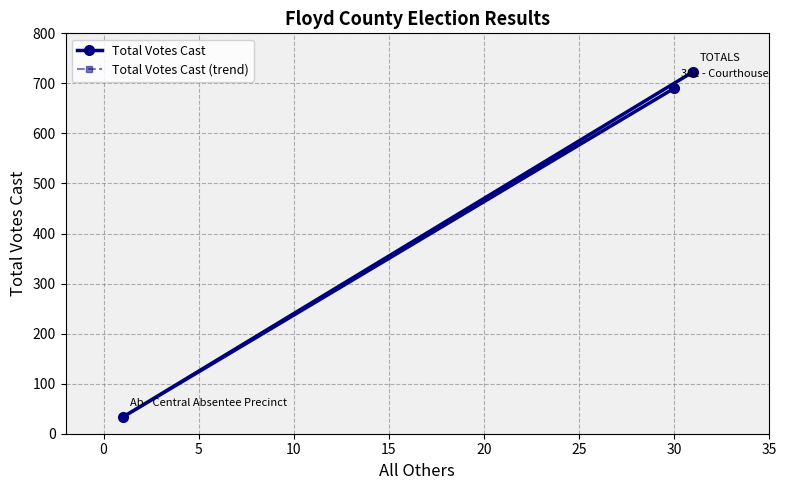

What is the lowest value of the Total Votes Cast series?

33